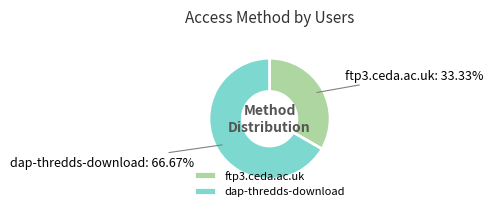

To the nearest percent, what is the difference between the largest and smallest slice percentages?

33%